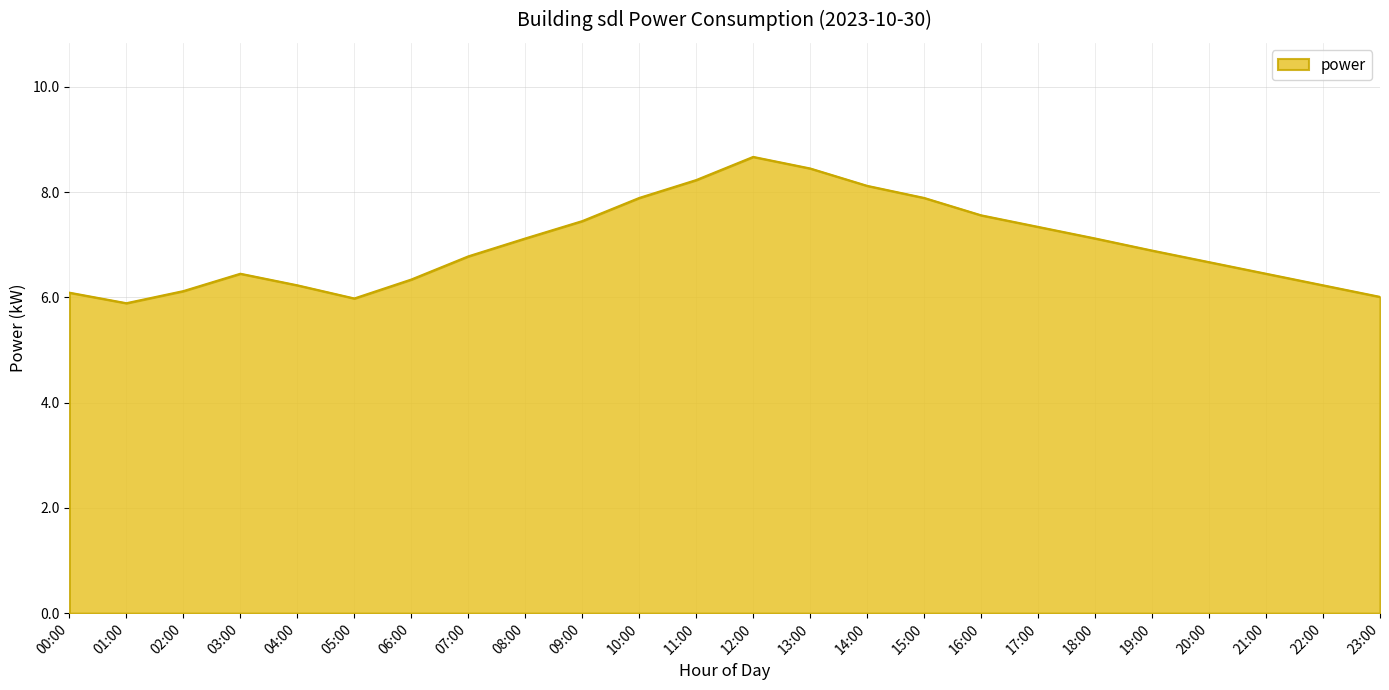

The chart shows a value of 1.8 at 08:00. True or false?

False